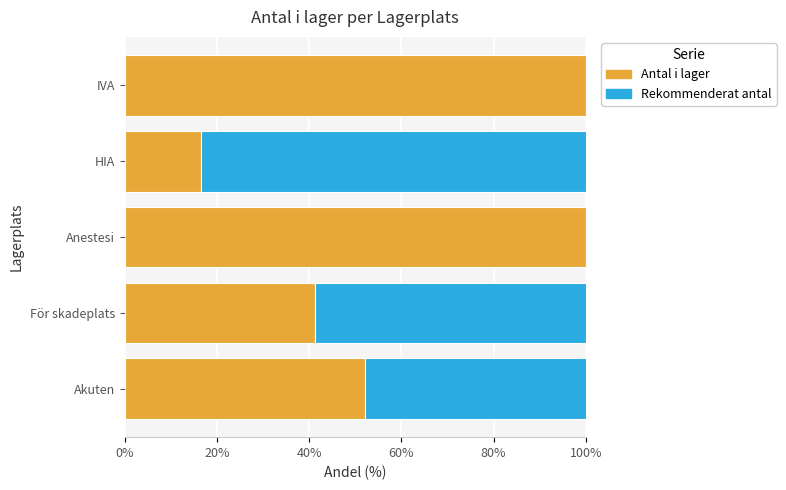

What is the sum of all Antal i lager values?

310.1